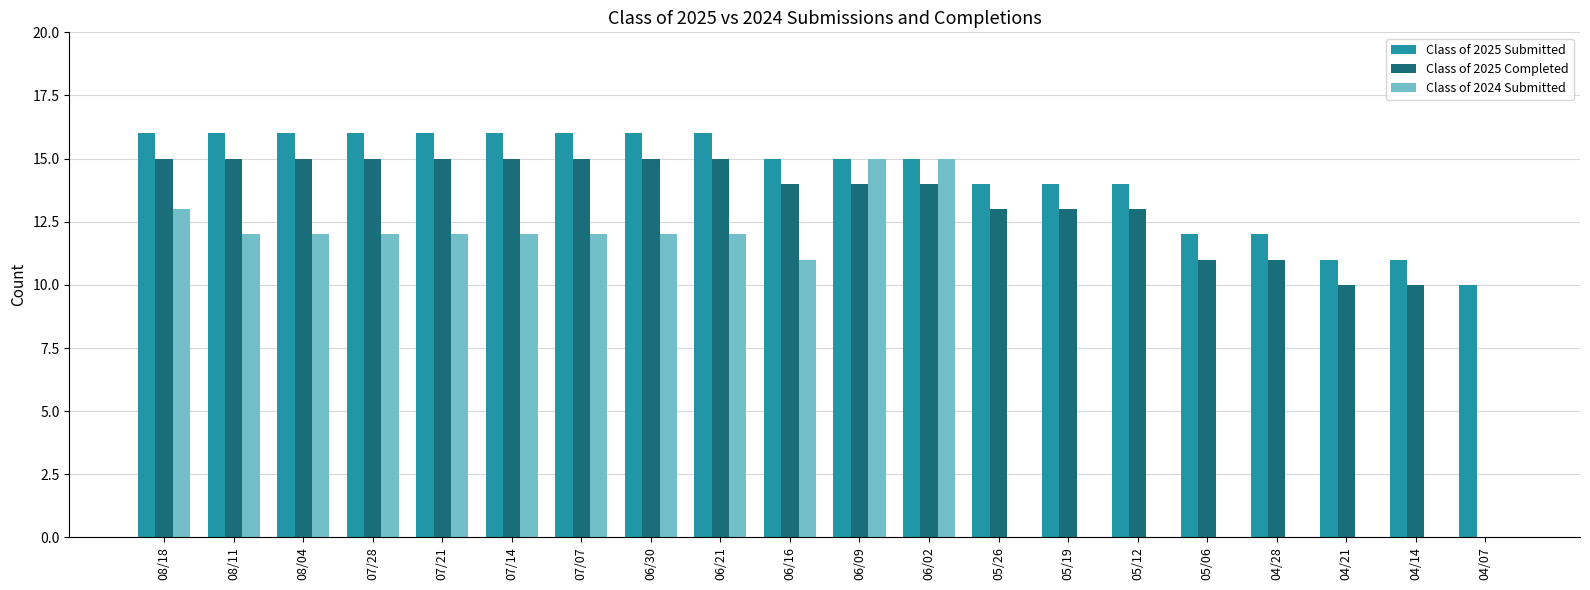

Which series changed the most between 06/30 and 05/26?

Class of 2024 Submitted